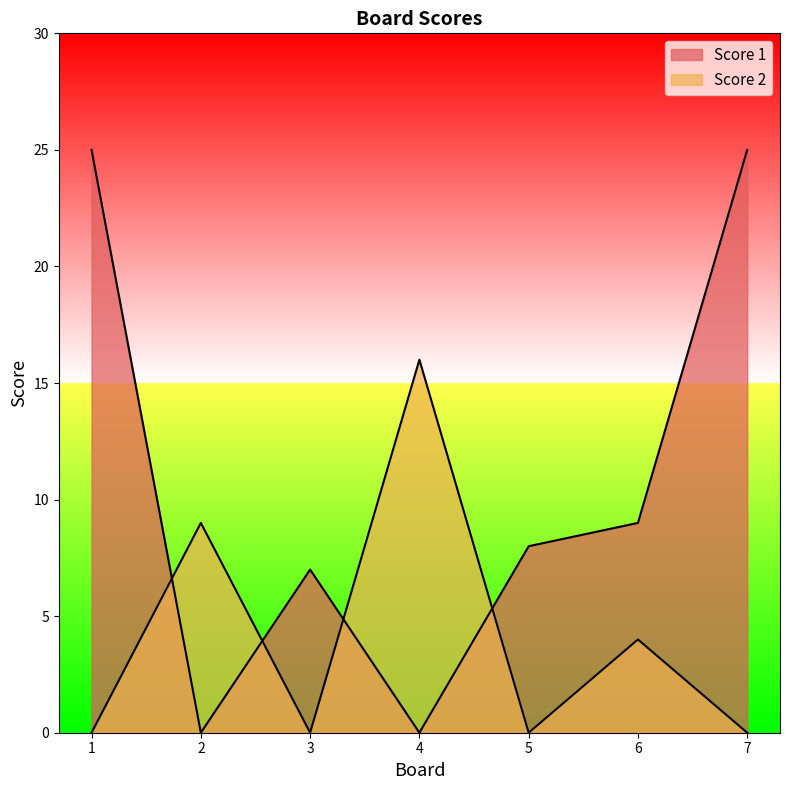

True or false: Score 2 and Score 1 cross at least once.

True